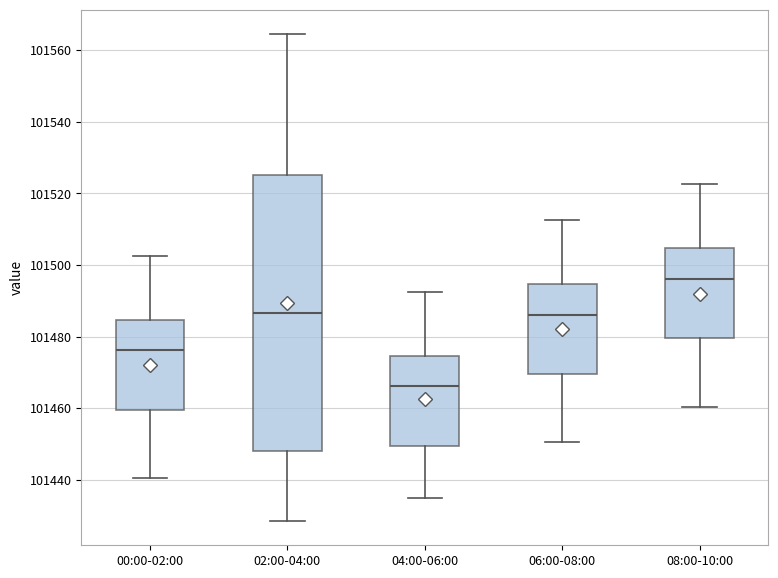

Reading left to right, transcribe this box plot: for each box, give where its median line is, the range the box spans, and where its two whiskers end, as read against the y-axis. The values are not printed on the chart, so give them approximately, as read against the axis.

00:00-02:00: median 101476, box 101460 to 101484, whiskers 101440 to 101502
02:00-04:00: median 101486, box 101448 to 101526, whiskers 101428 to 101564
04:00-06:00: median 101466, box 101450 to 101474, whiskers 101434 to 101492
06:00-08:00: median 101486, box 101470 to 101494, whiskers 101450 to 101512
08:00-10:00: median 101496, box 101480 to 101504, whiskers 101460 to 101522